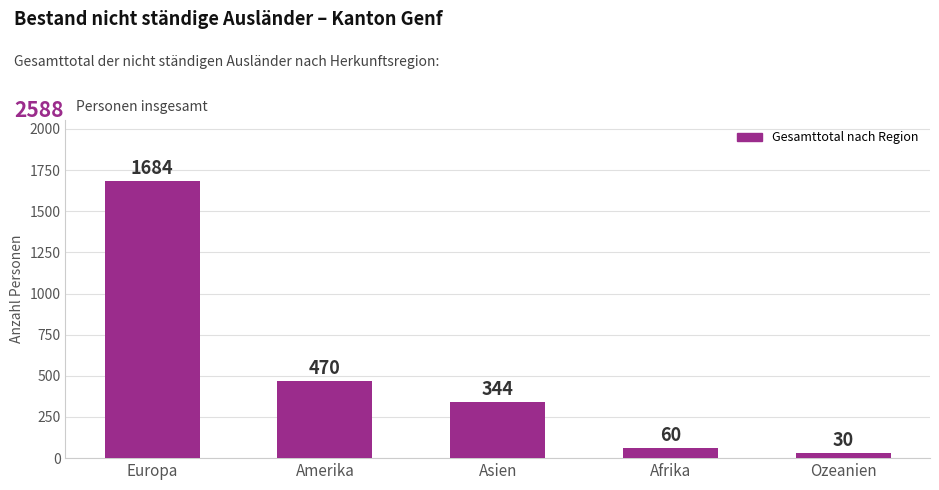

Which label corresponds to the largest value in the chart?

Europa